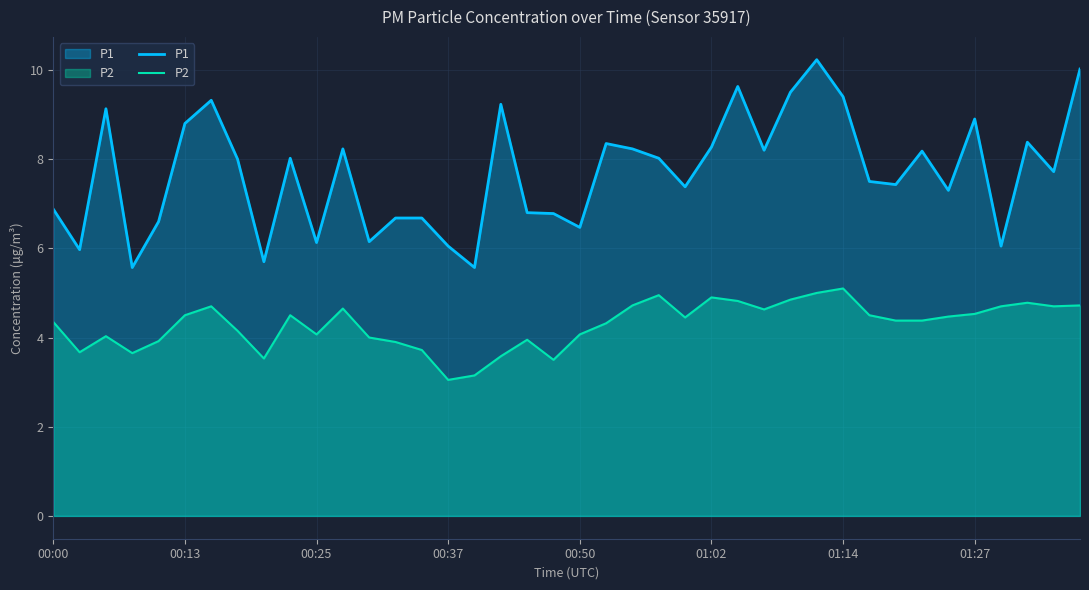

List the series in order of their overall mean, lowest first.

P2, P1